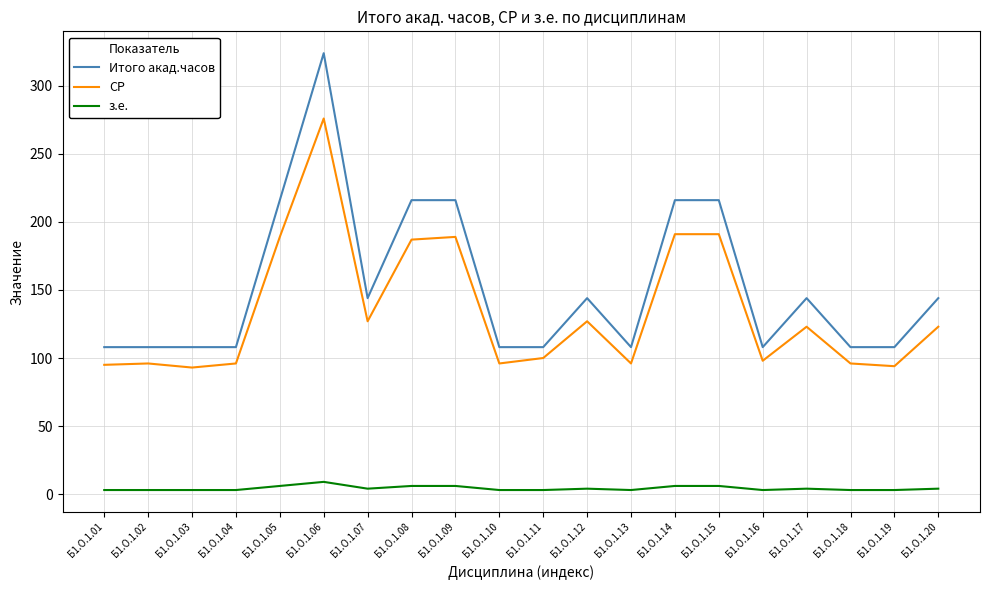

Between Б1.О.1.02 and Б1.О.1.15, which series saw the biggest shift?

Итого акад.часов